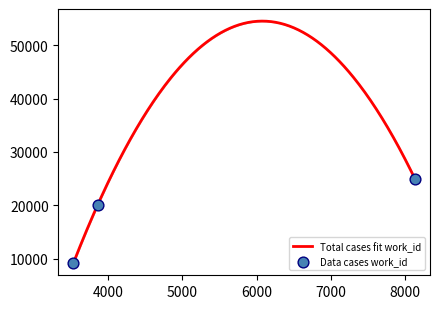

Which has a higher value, 3538 or 3866?

3866